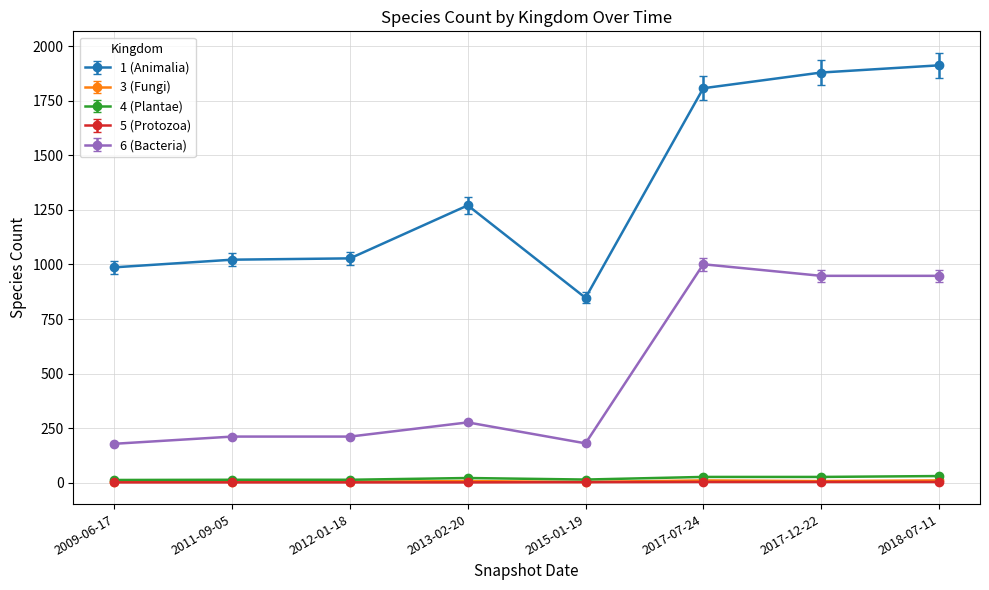

Does the chart display data point markers on the line(s)?

Yes